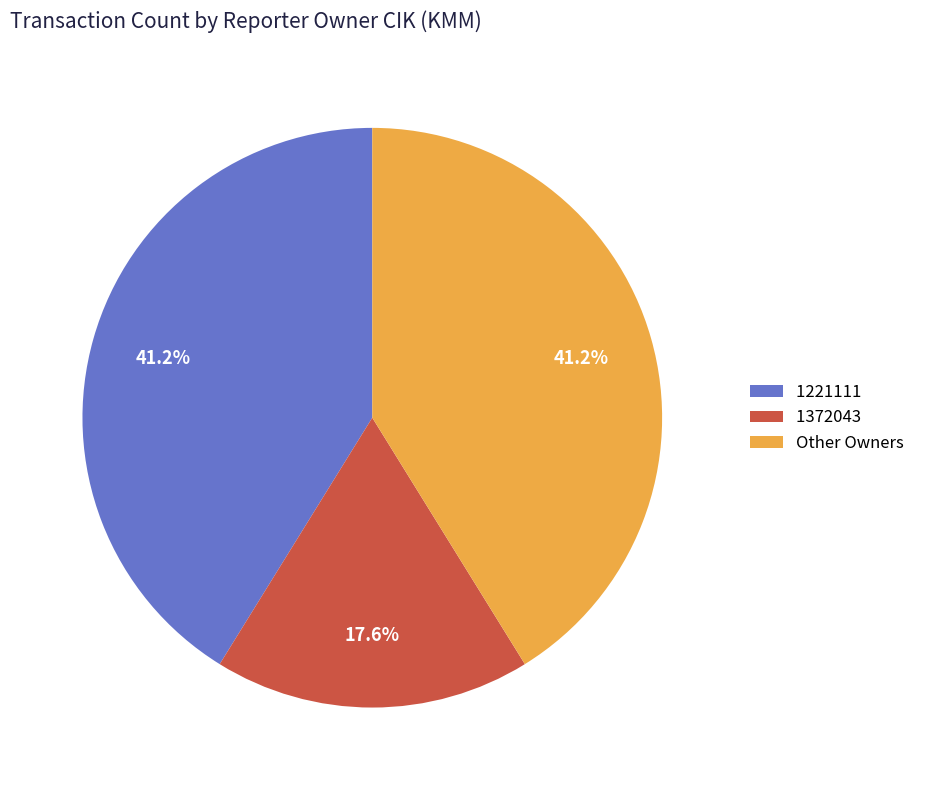

Is there any slice that represents more than half of the pie?

No